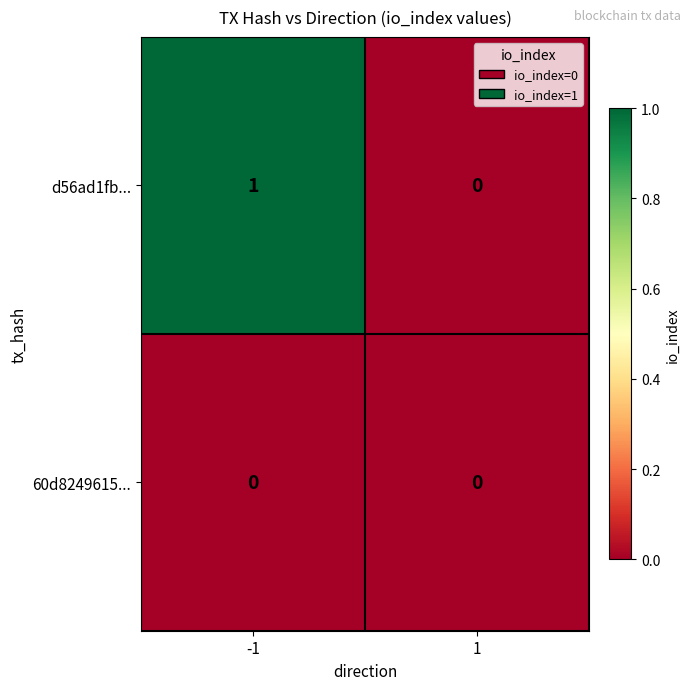

Which series has the largest range (max minus min)?

d56ad1fb...